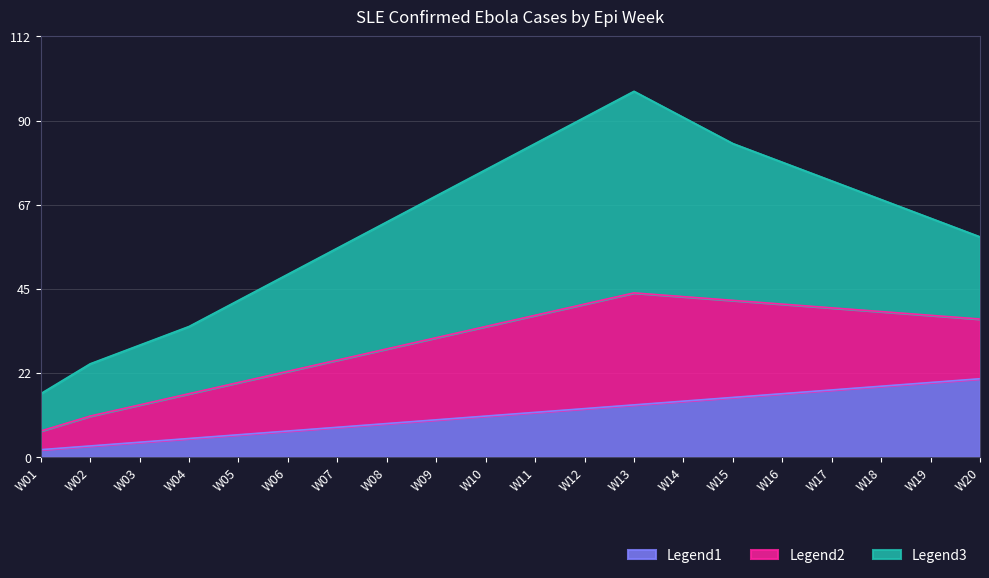

True or false: Legend1 has a value of 13 at W12.

True